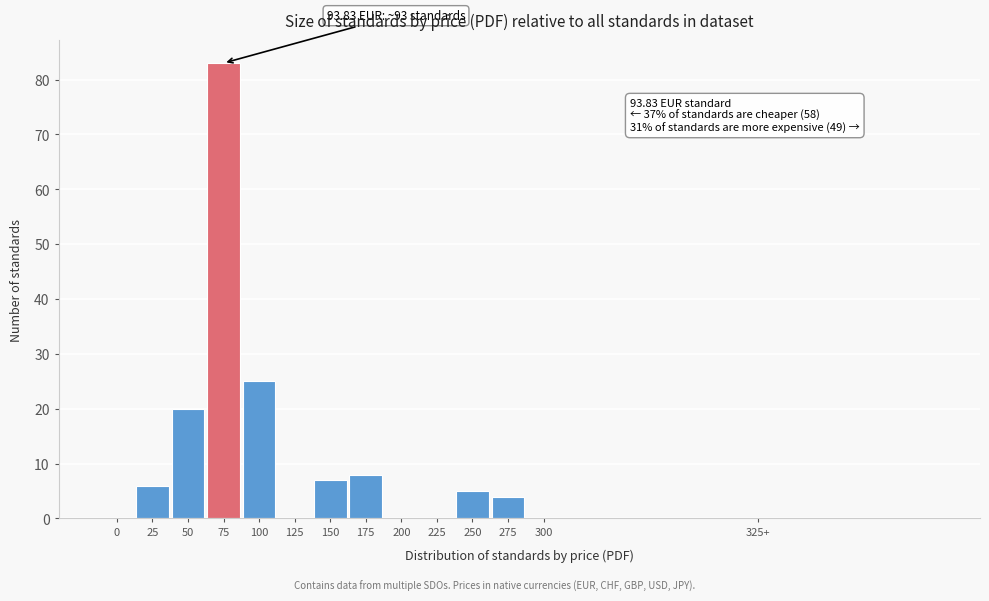

Reading right to left, what are all the values shown in this chart?

325+=0	300=0	275=4	250=5	225=0	200=0	175=8	150=7	125=0	100=25	75=83	50=20	25=6	0=0